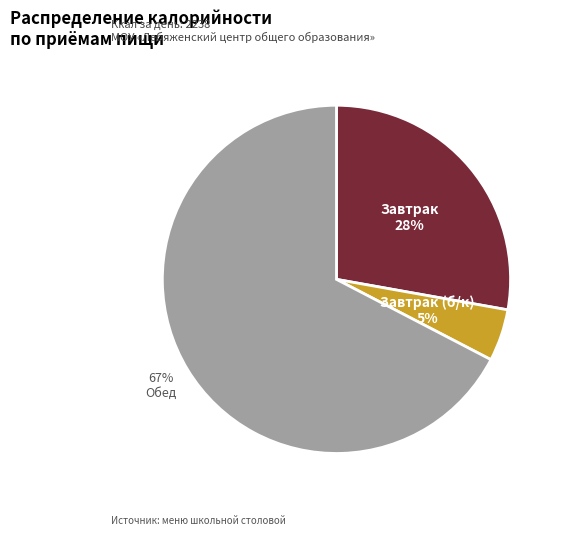

To the nearest percent, what is the average slice percentage?

33%